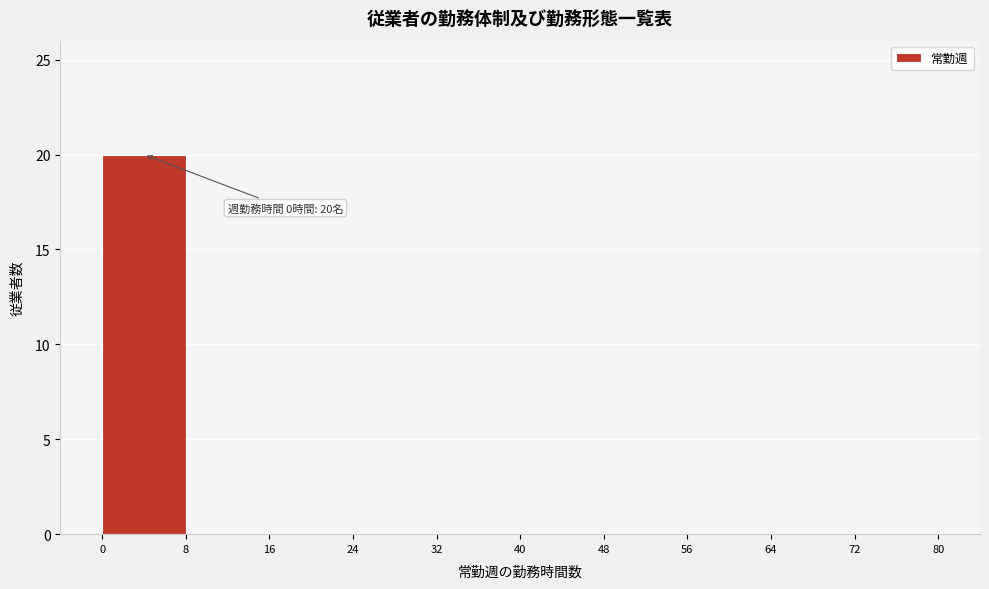

Which range on the x-axis has the tallest bar?

0 to 8